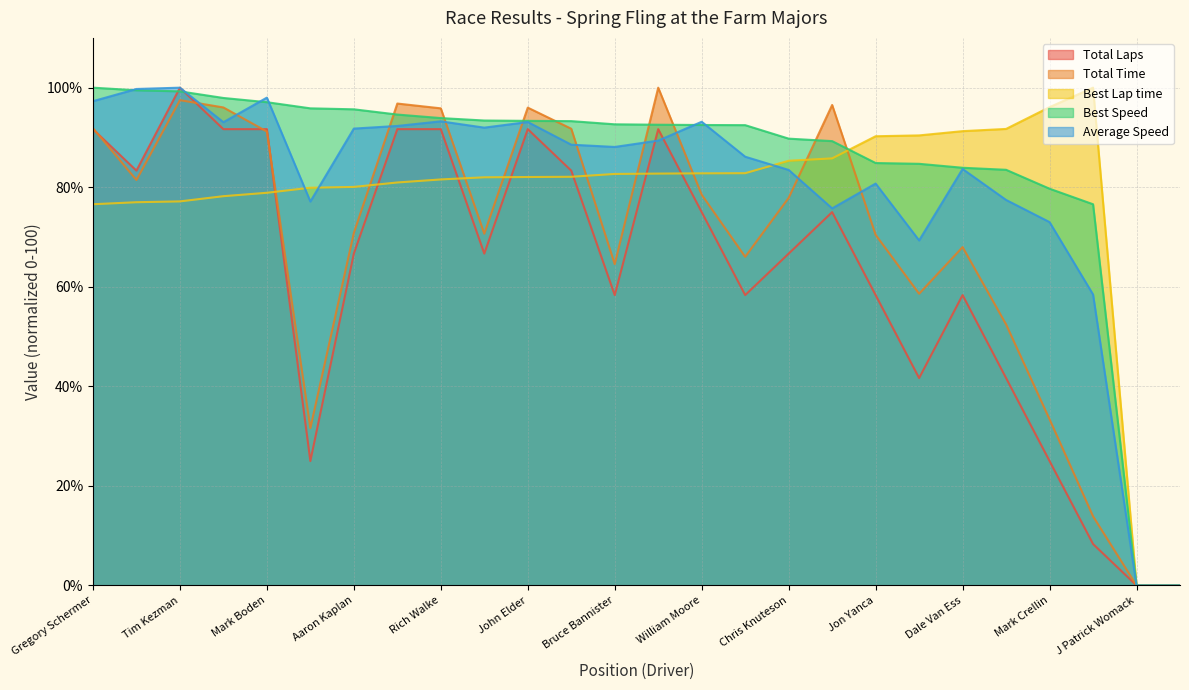

What is the value of the Best Speed point at the 10th from the left?

93.4